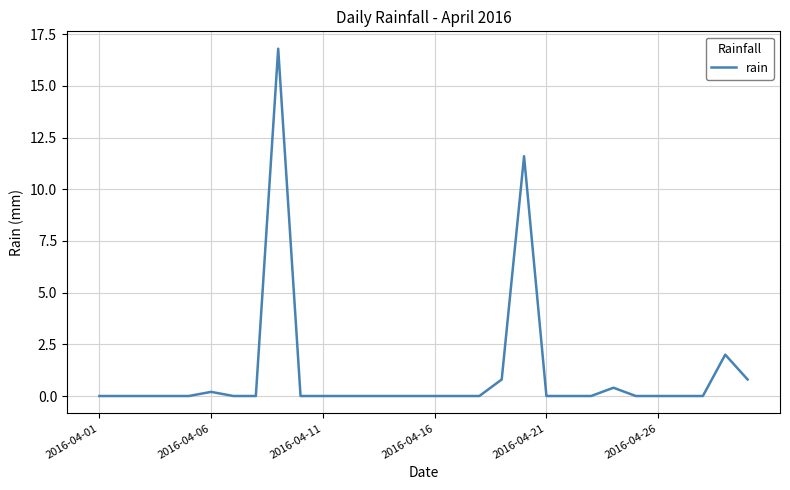

What is the greatest value displayed?

16.8